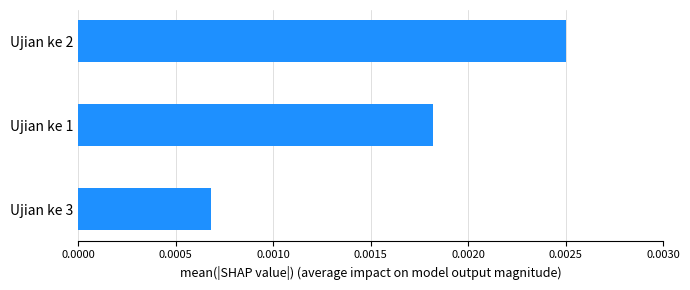

At which category does the chart reach its peak across all series?

Ujian ke 2